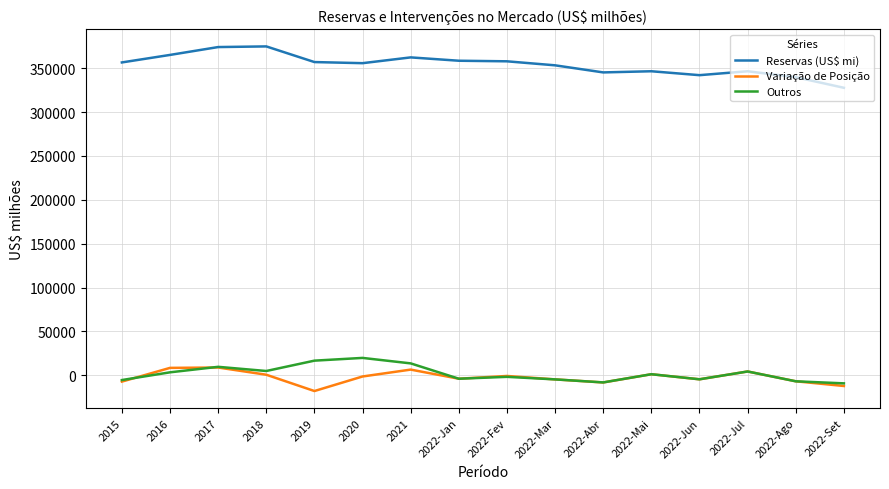

Which series has the widest spread of values?

Reservas (US$ mi)